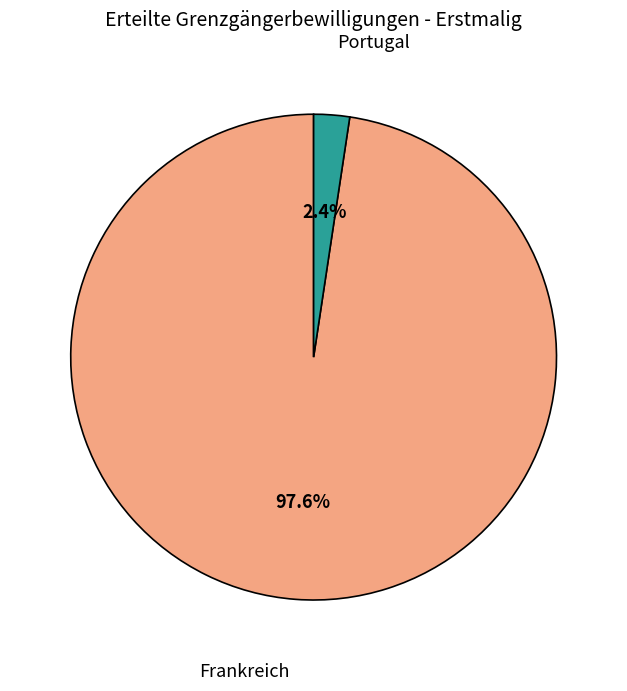

Is there a majority slice in this chart?

Yes